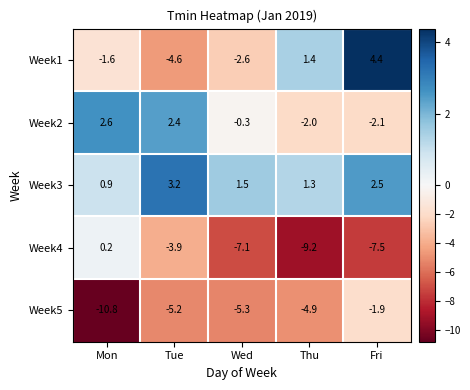

How many categories are shown in the chart?

5